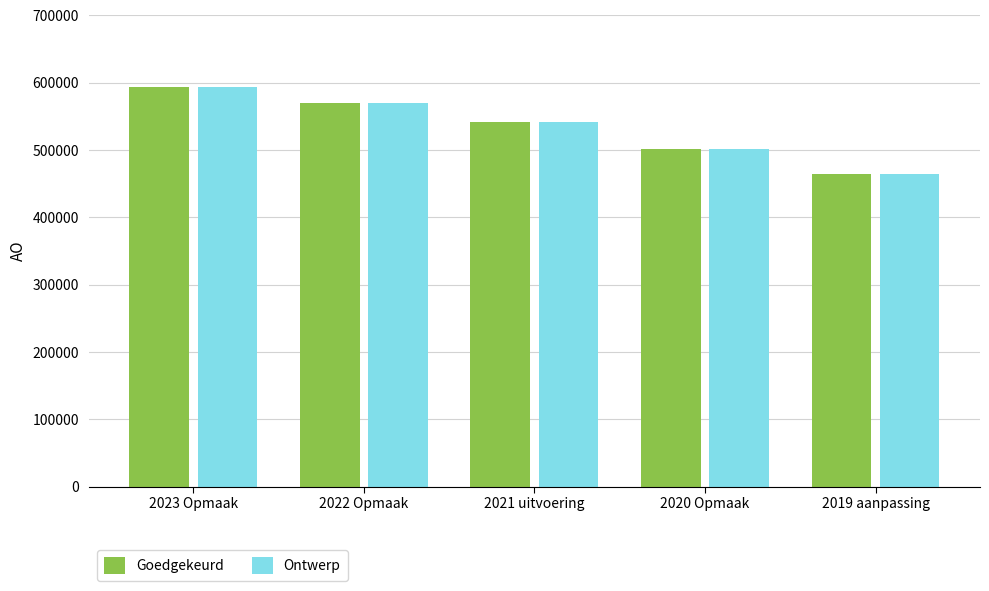

What is the difference between the Goedgekeurd values at 2019 aanpassing and 2022 Opmaak?

105856